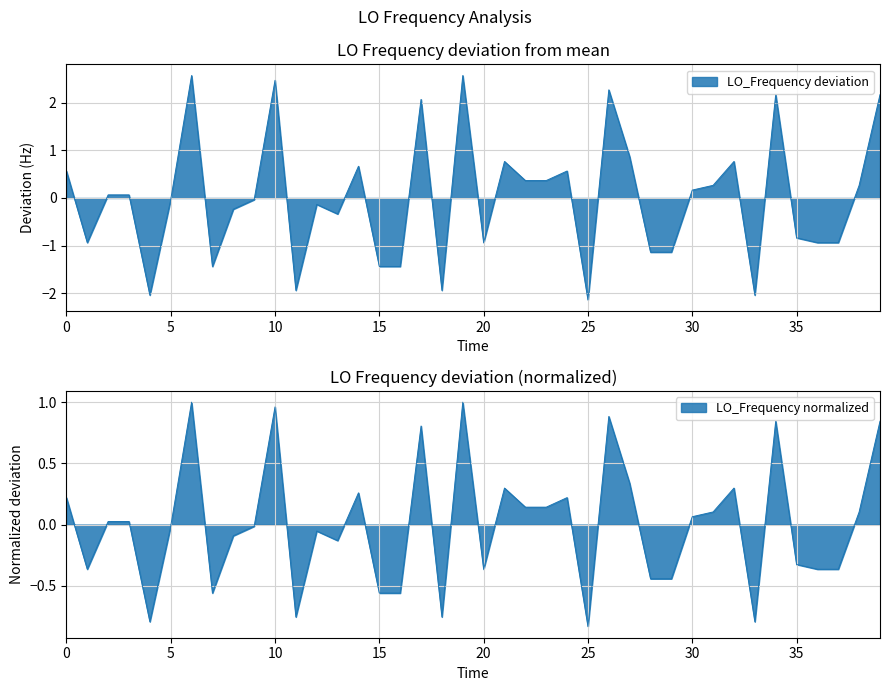

Reading left to right, extract all data points from this chart.

0.6	-0.9	0.1	0.1	-2.0	-0.0	2.6	-1.4	-0.2	-0.0	2.5	-1.9	-0.1	-0.3	0.7	-1.4	-1.4	2.1	-1.9	2.6	-0.9	0.8	0.4	0.4	0.6	-2.1	2.3	0.9	-1.1	-1.1	0.2	0.3	0.8	-2.0	2.2	-0.8	-0.9	-0.9	0.3	2.2